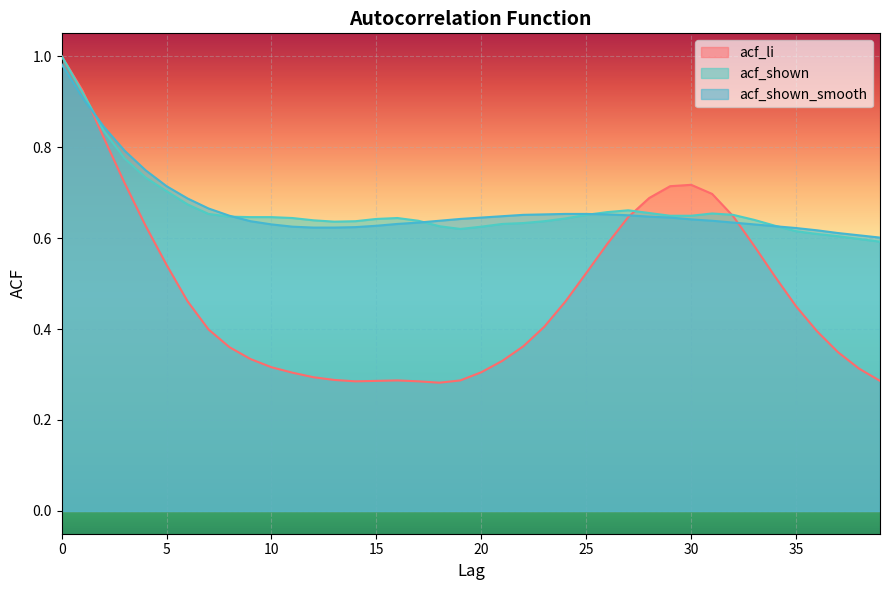

Does the chart display data point markers on the line(s)?

No